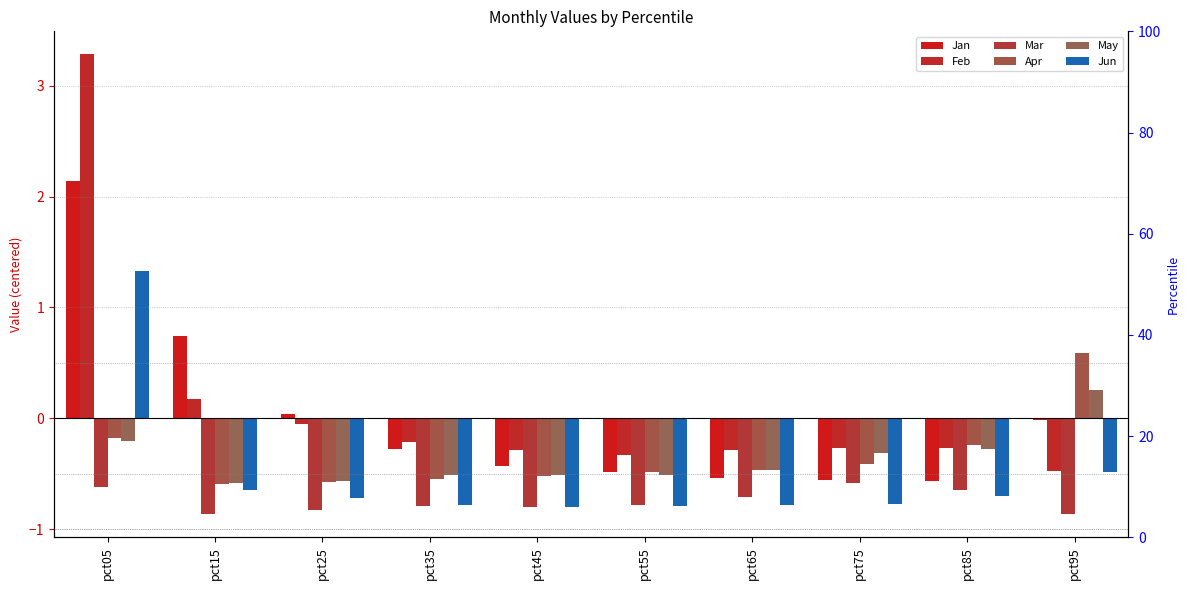

What is the value of the Mar bar at the 6th from the left?

-0.8